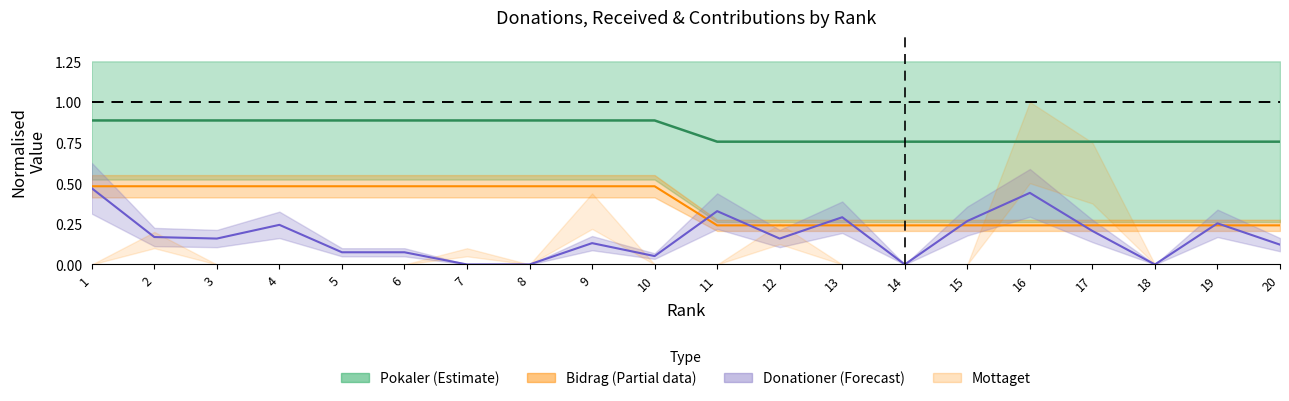

True or false: Pokaler mid and Bidrag mid cross at least once.

False